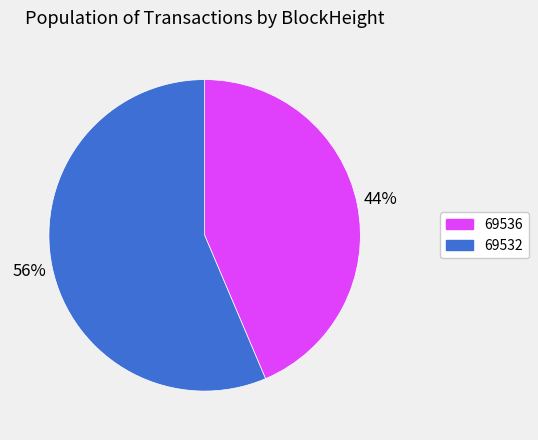

Does 69536 represent more than half of the total?

No